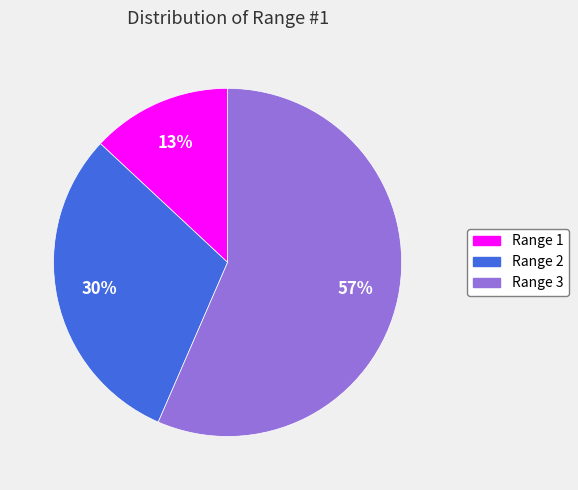

The Range 2 slice represents 43% of the pie. True or false?

False